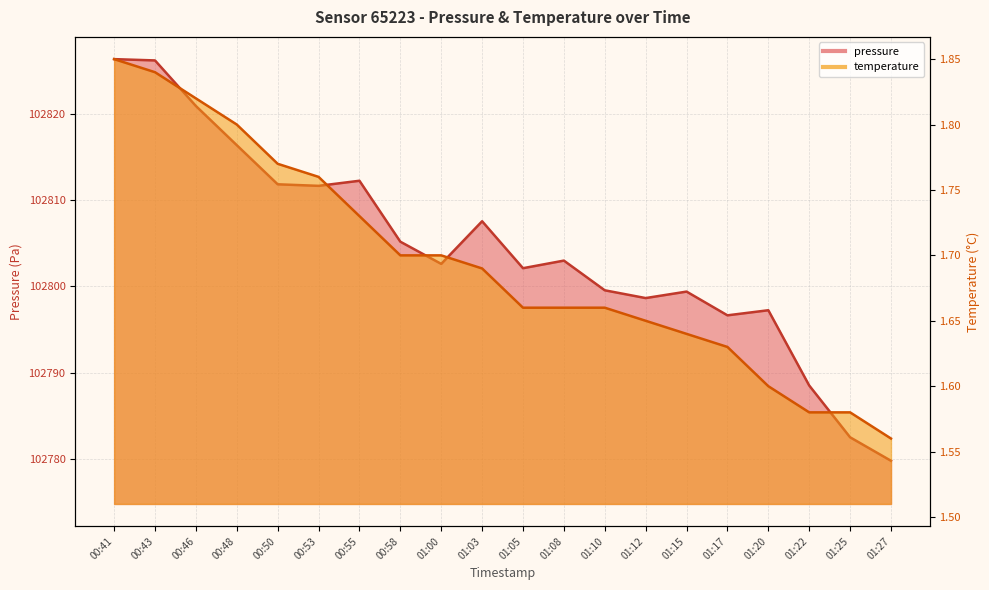

What is the difference between the maximum and minimum values in the pressure series?

46.5